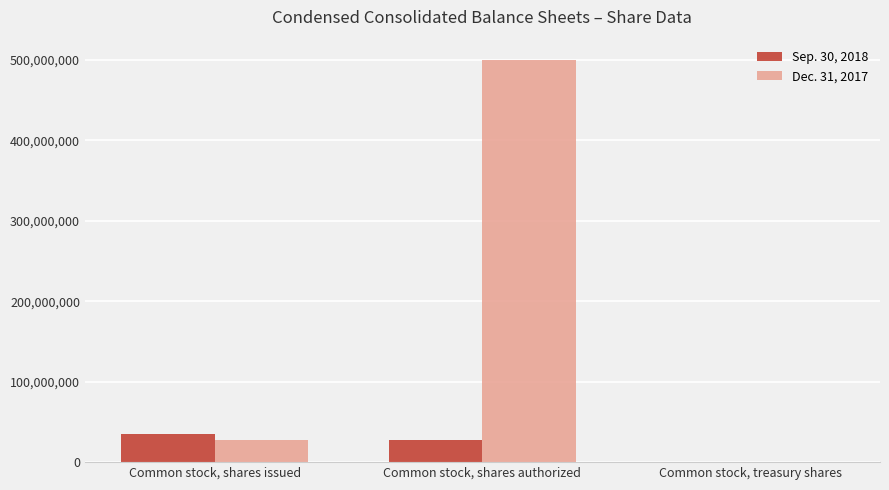

What is the total value across all series at Common stock, shares authorized?

527527738